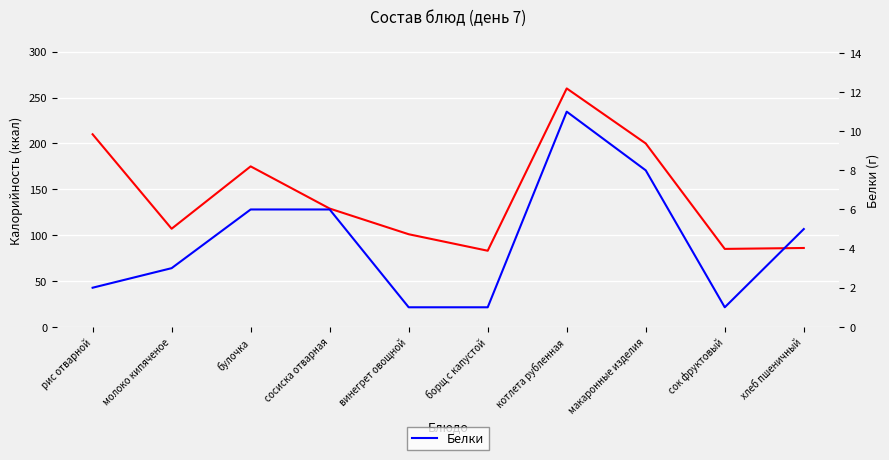

At молоко кипяченое, list the series in order from largest to smallest.

Калорийность, Белки